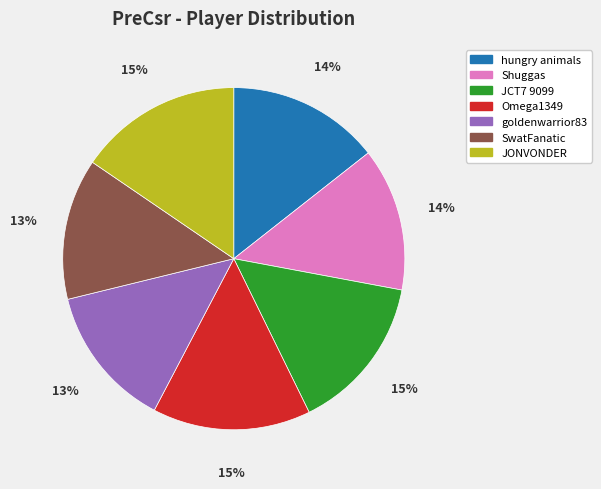

To the nearest percent, what is the combined percentage of Omega1349 and hungry animals?

29%